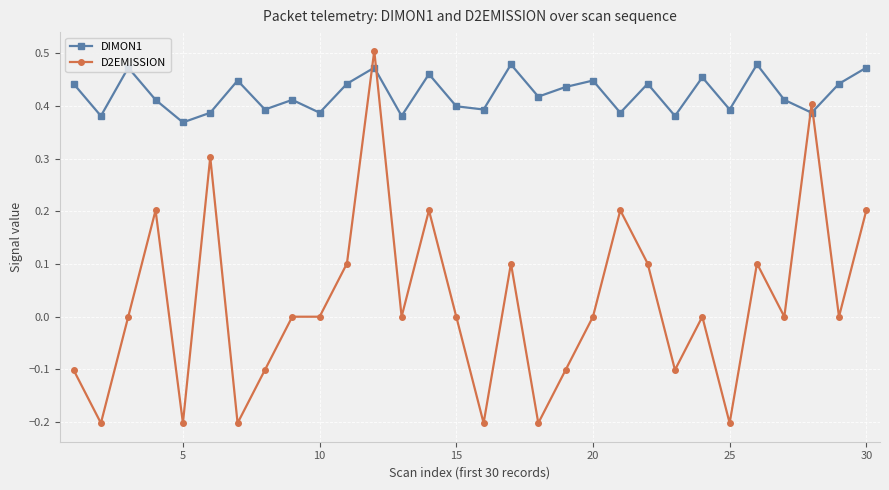

How many times do D2EMISSION and DIMON1 cross each other?

4